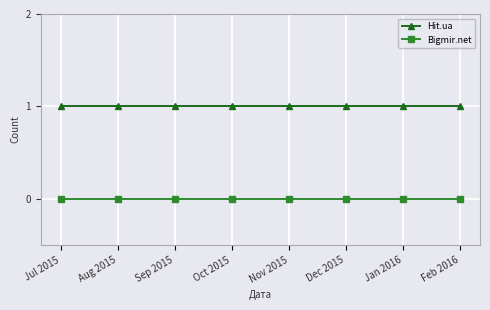

Is it true that Hit.ua equals 0 at Sep 2015?

False